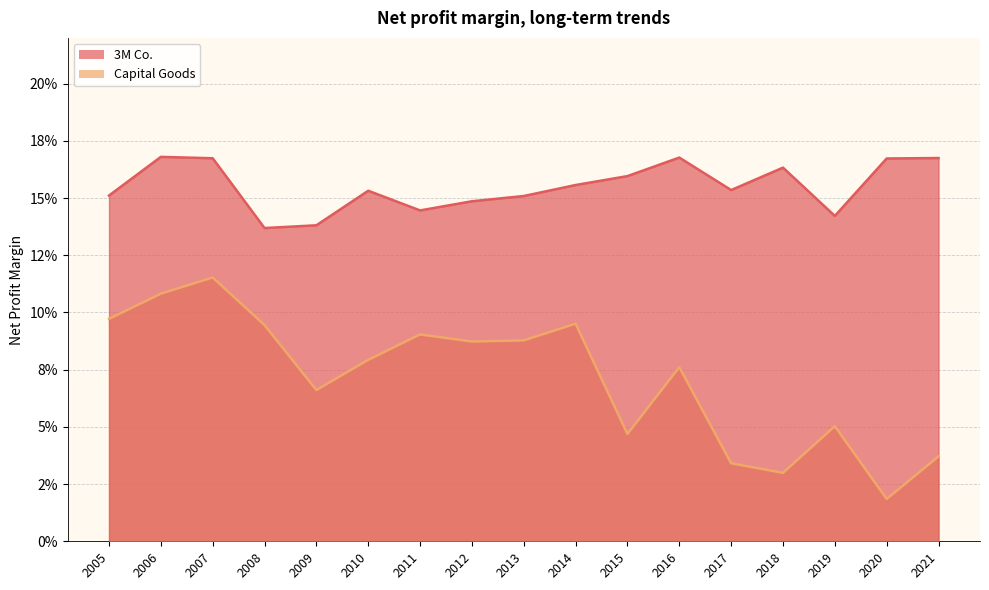

What is the spread (max minus min) of values at 2019?

0.1